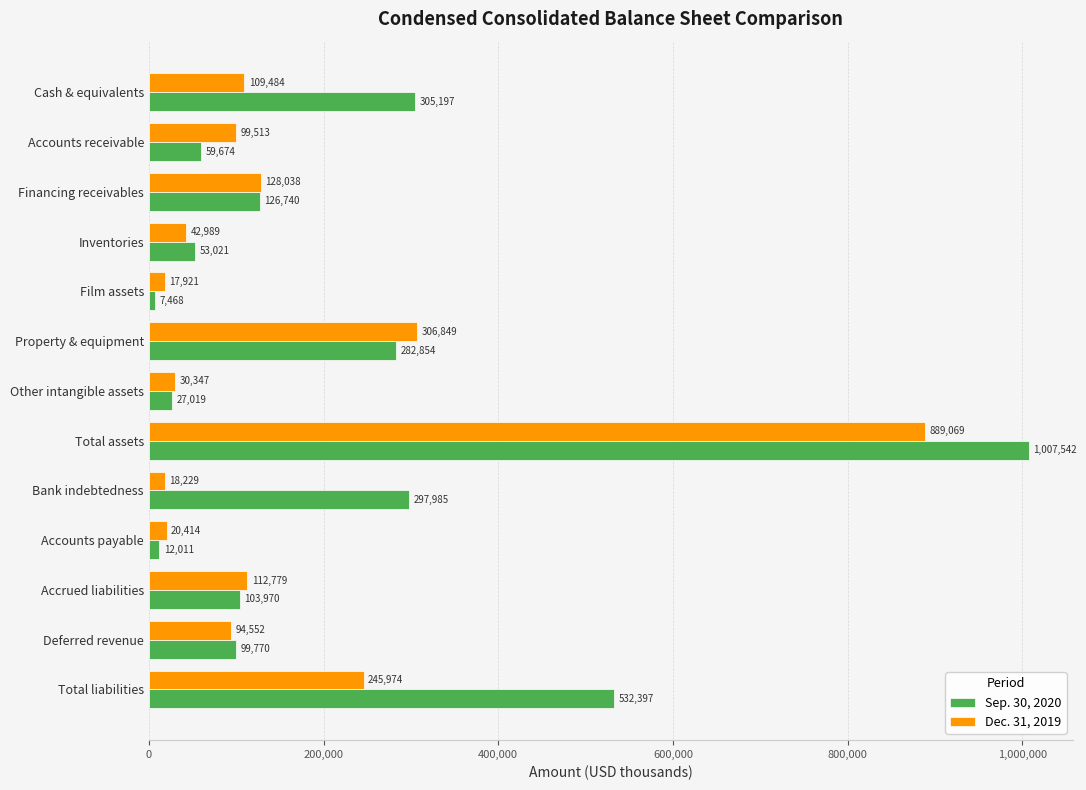

How many series are shown in this chart?

2